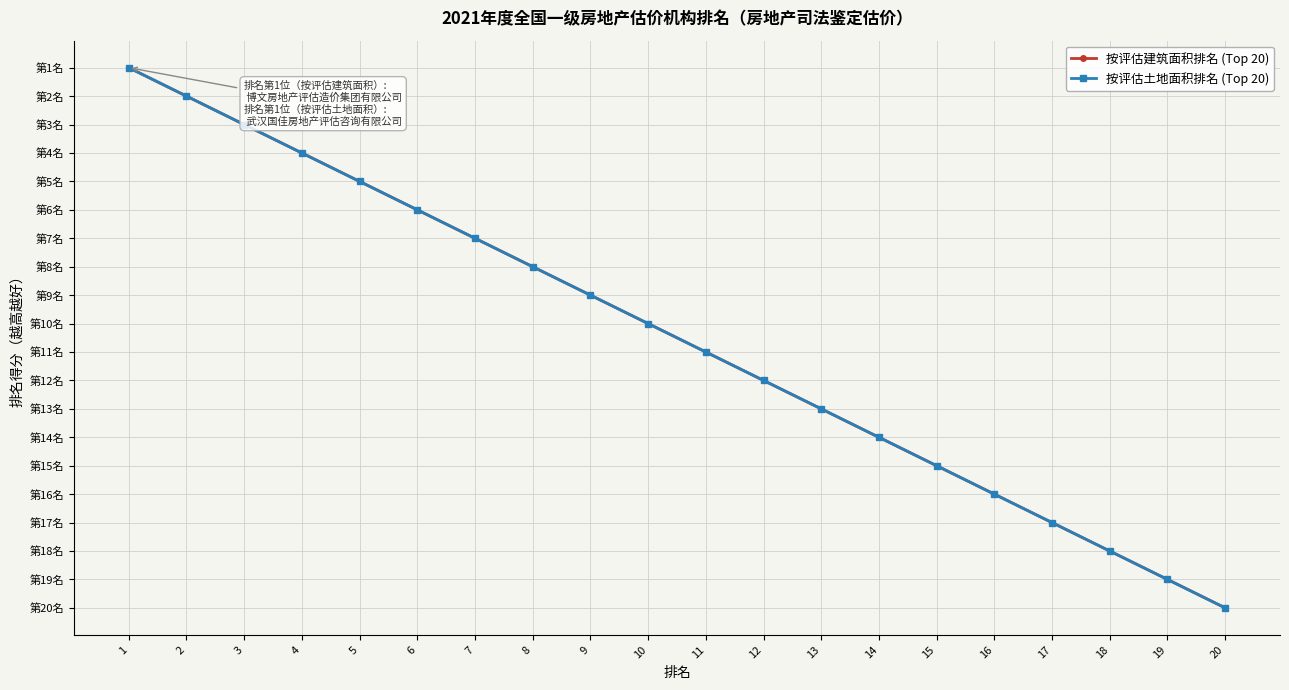

What is the difference between the maximum and minimum values in the 按评估建筑面积排名 (Top 20) series?

19